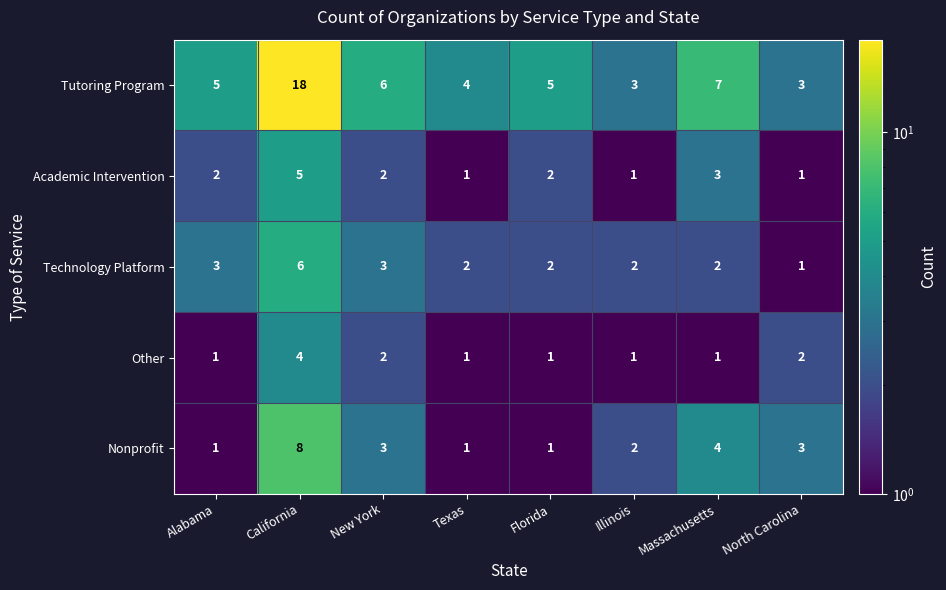

The value of Tutoring Program at Alabama is 1. True or false?

False